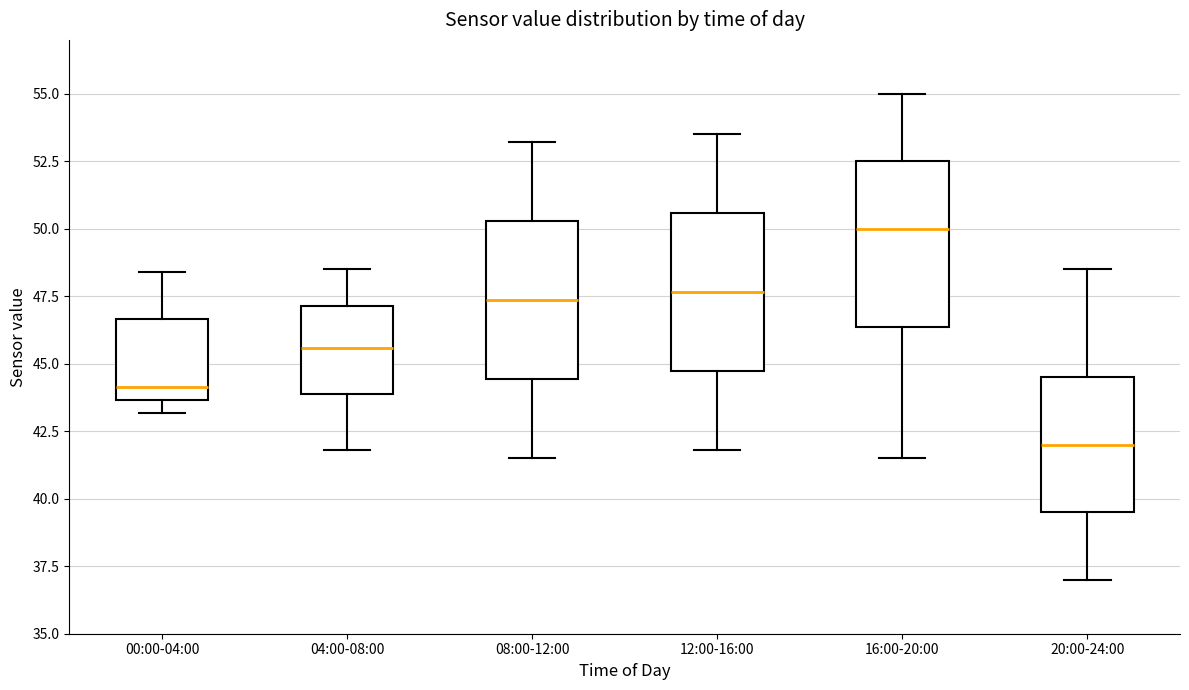

Which box has the highest median line?

16:00-20:00